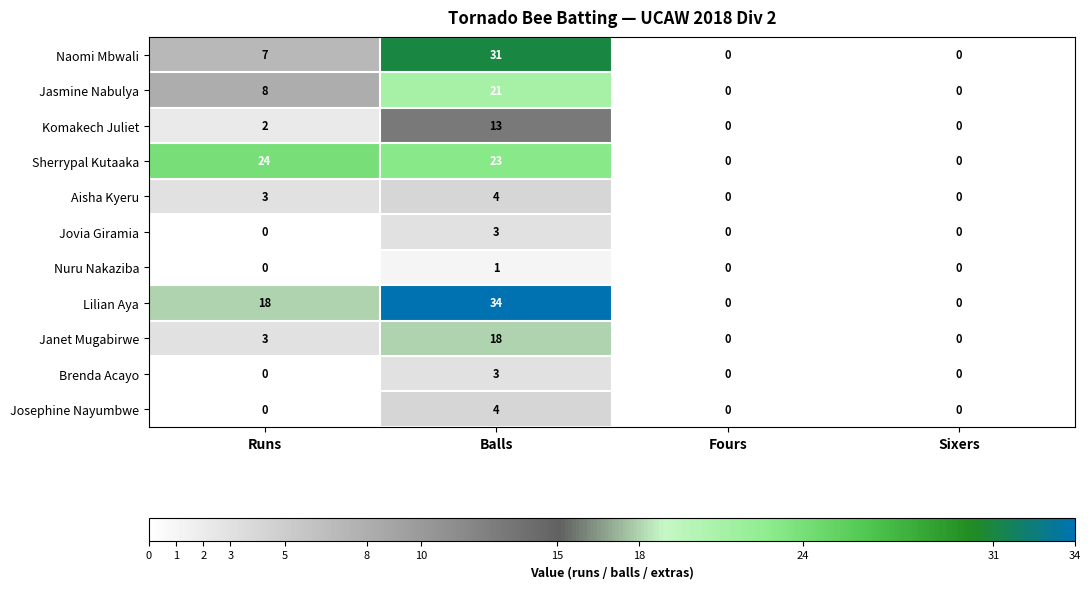

Which category has the highest value across all series?

Balls